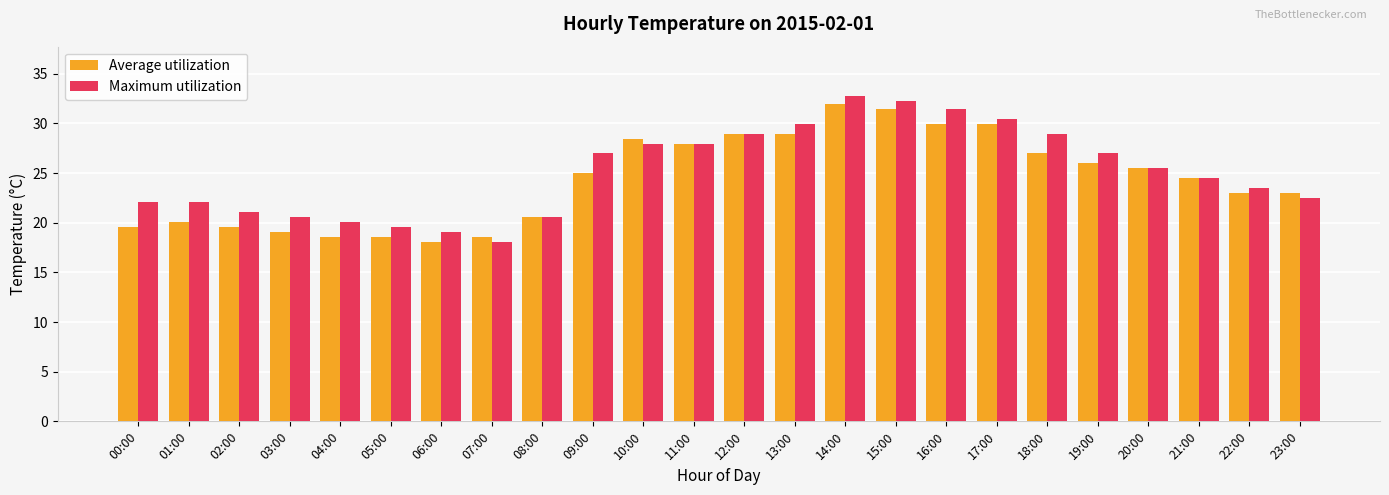

At which label does Average utilization reach its peak?

14:00